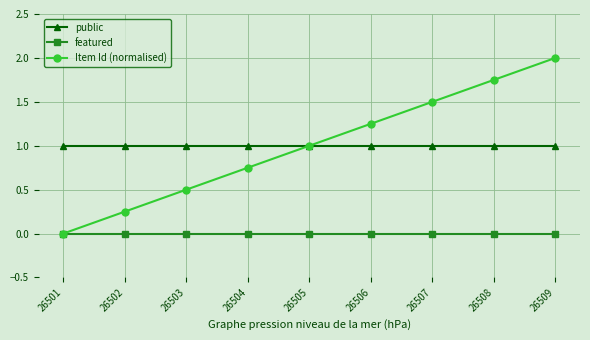

Is the value of public at 26502 greater than the value of Item Id (normalised) at 26501?

Yes